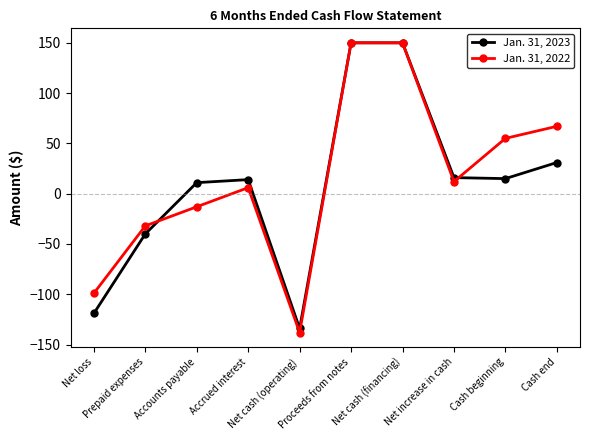

Does the chart display data point markers on the line(s)?

Yes